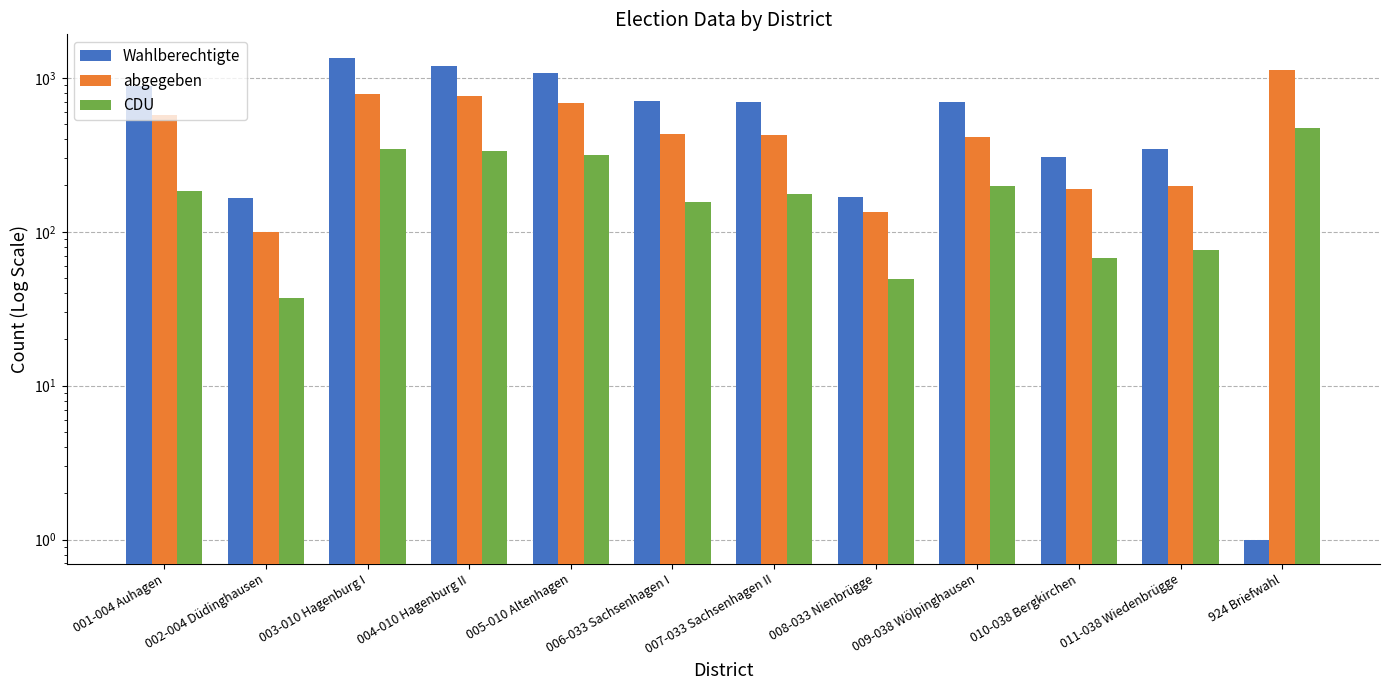

What is the spread (max minus min) of values at 010-038 Bergkirchen?

239